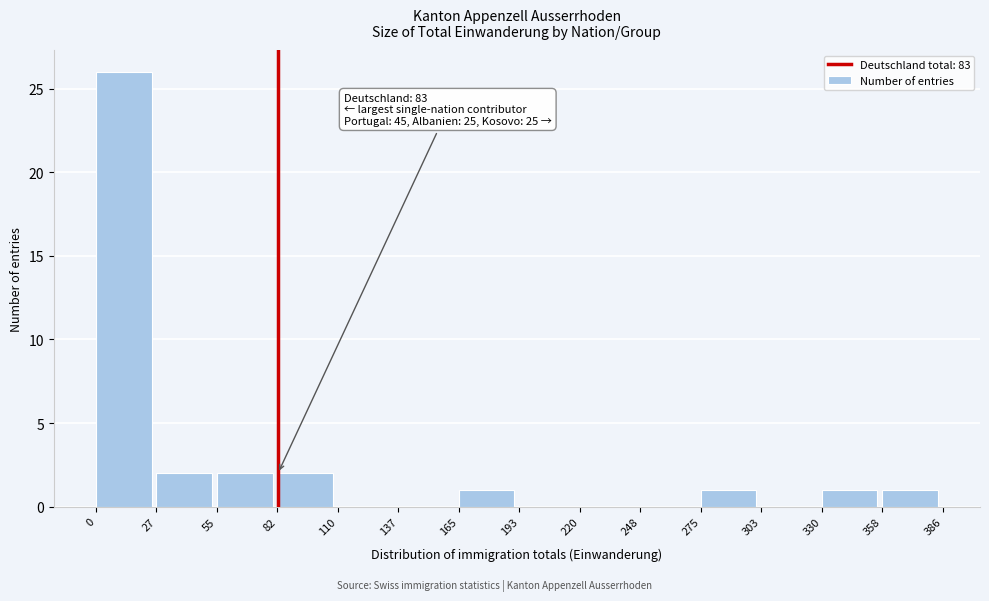

Over which range of the x-axis is the bar tallest?

0 to 27